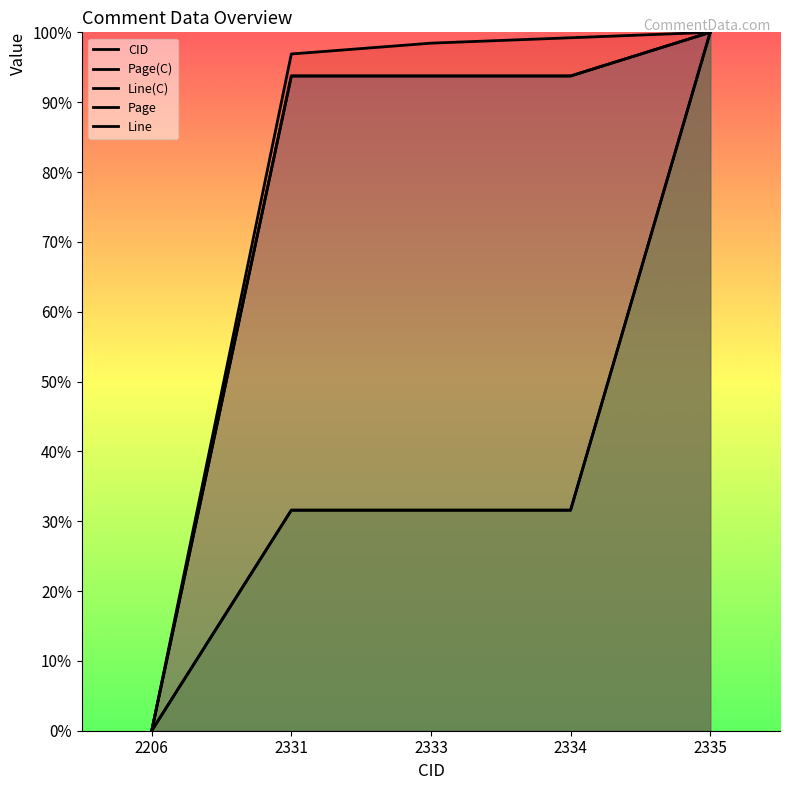

Is it true that Line equals 0.5 at 2334?

False